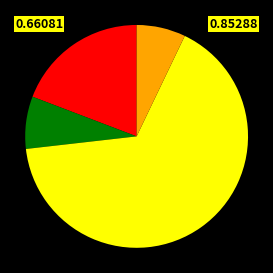

Does any single category account for the majority?

Yes